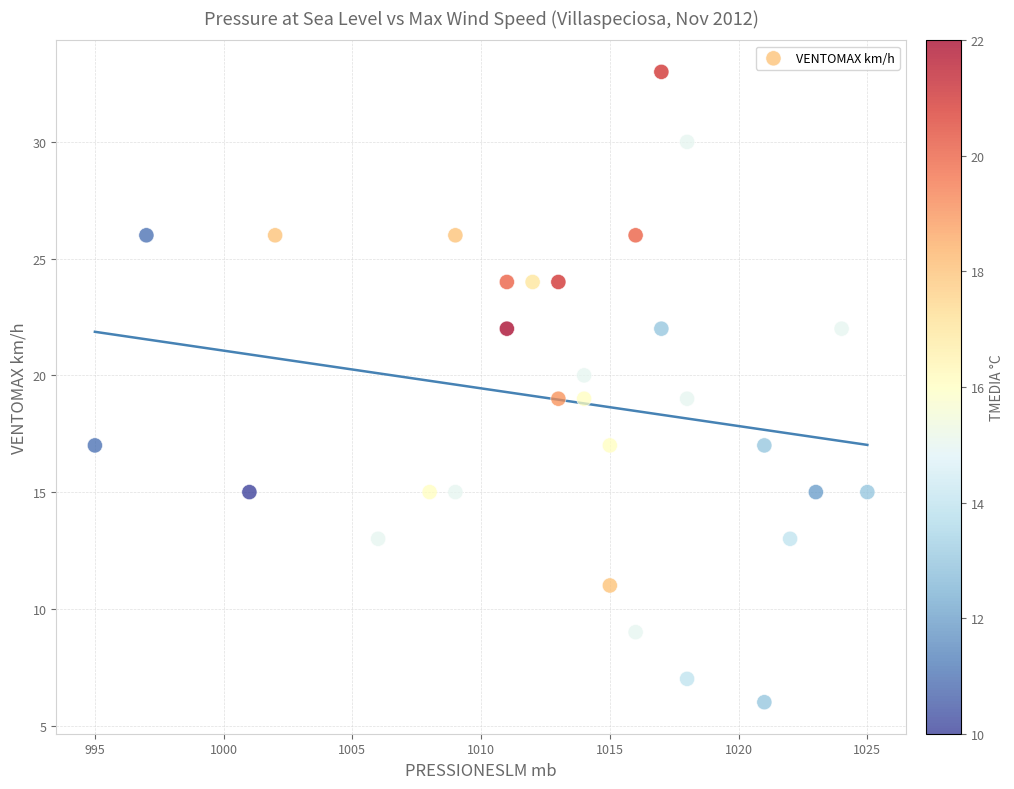

What is the range of X values (max minus min)?

30